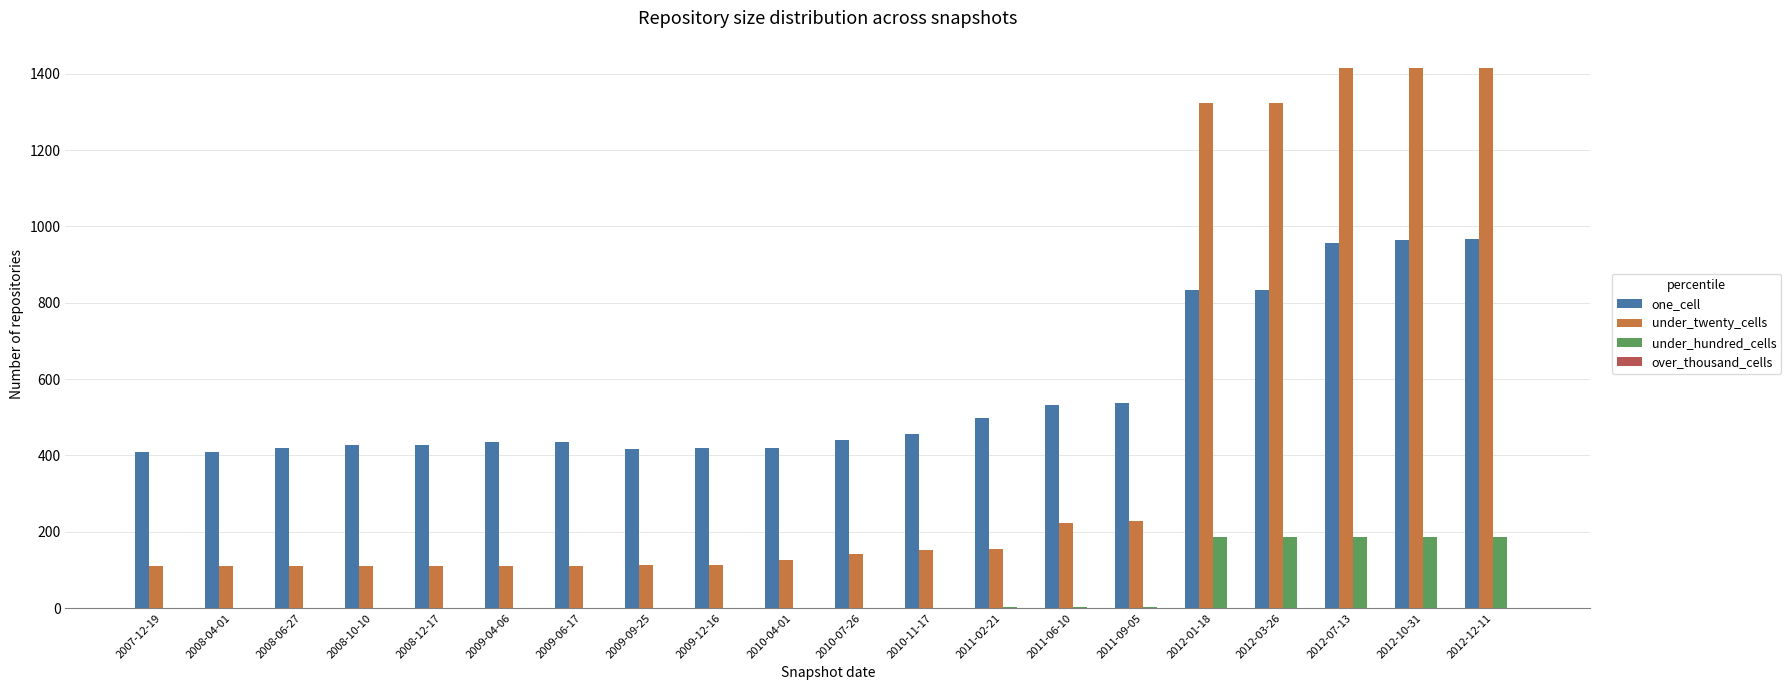

Which series has the largest range (max minus min)?

under_twenty_cells